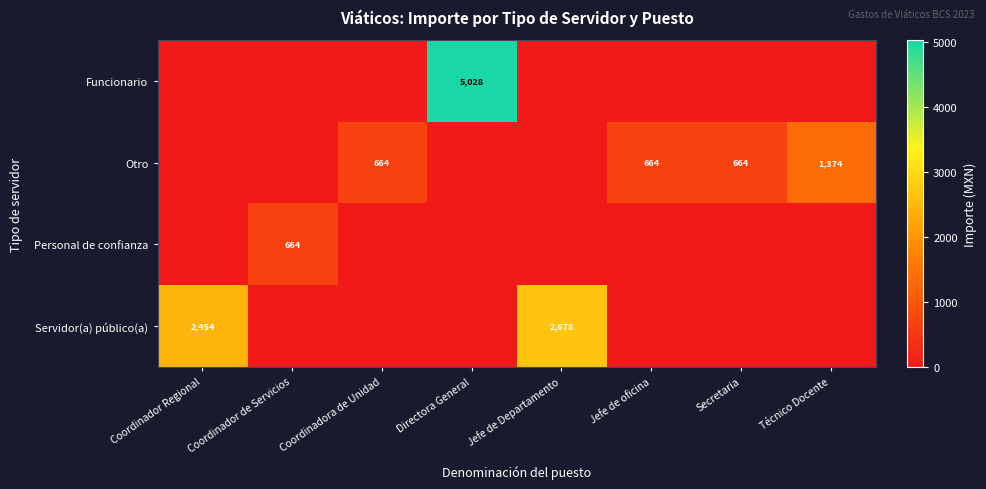

What is the difference between the Otro values at Jefe de oficina and Técnico Docente?

710